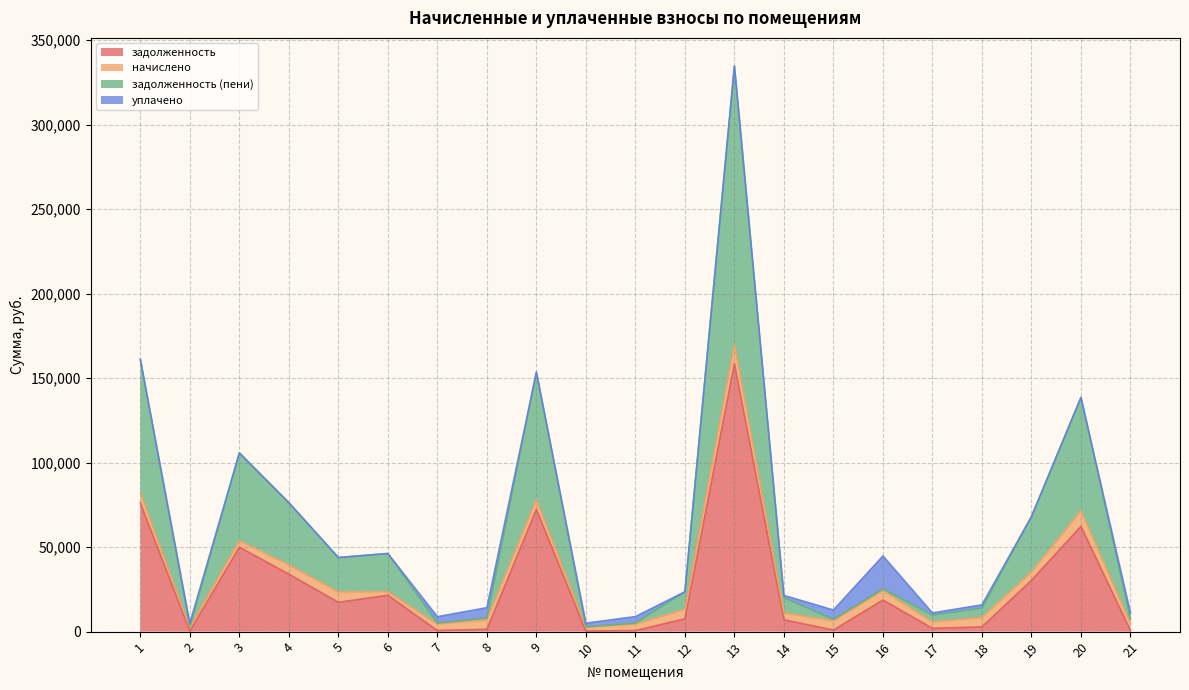

Which series has the largest total across all categories?

задолженность (пени)